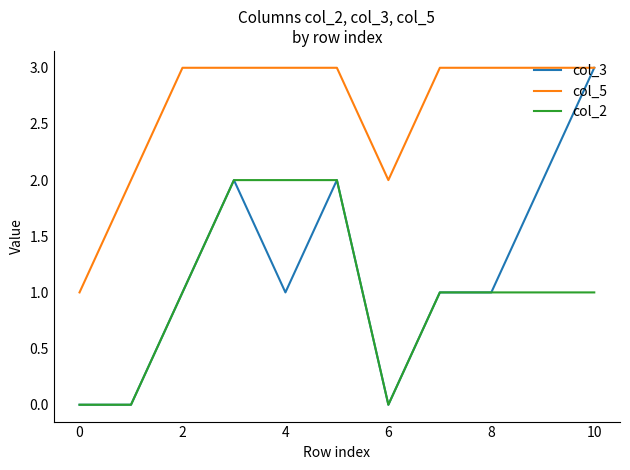

True or false: col_2 and col_5 intersect in this chart.

False